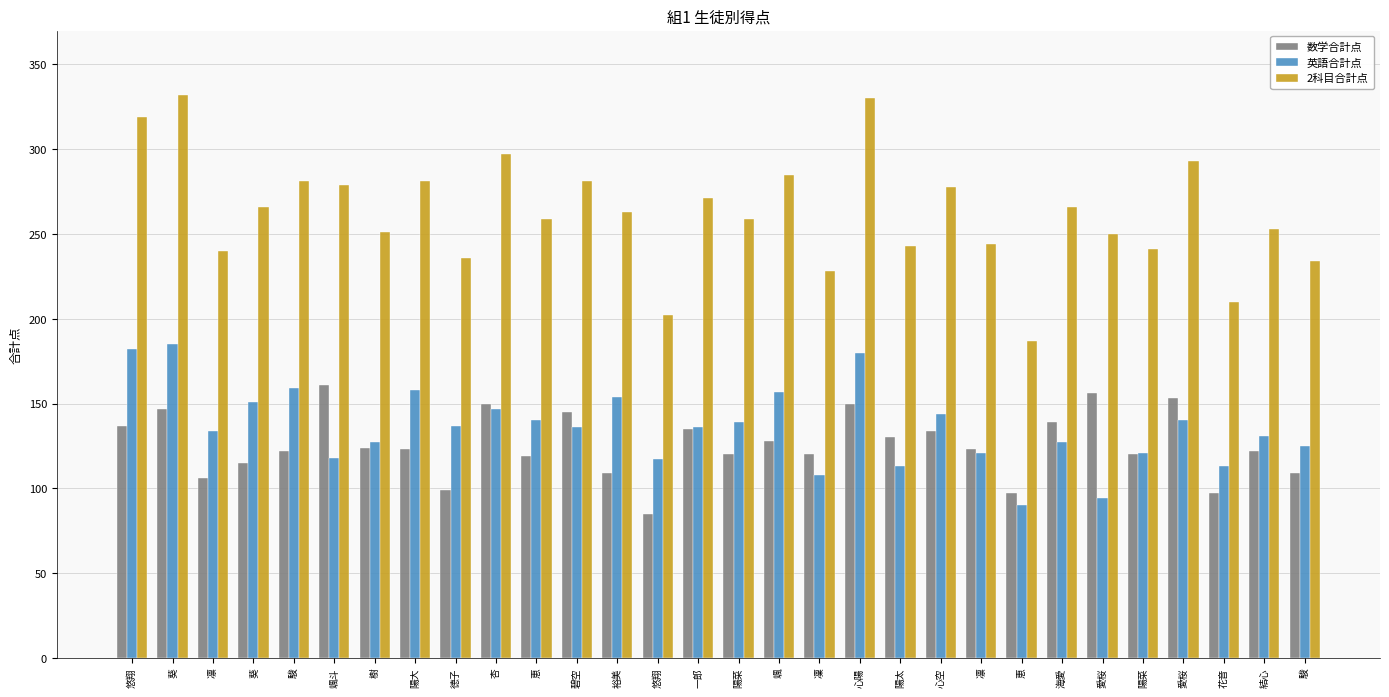

How many groups of bars are there?

30